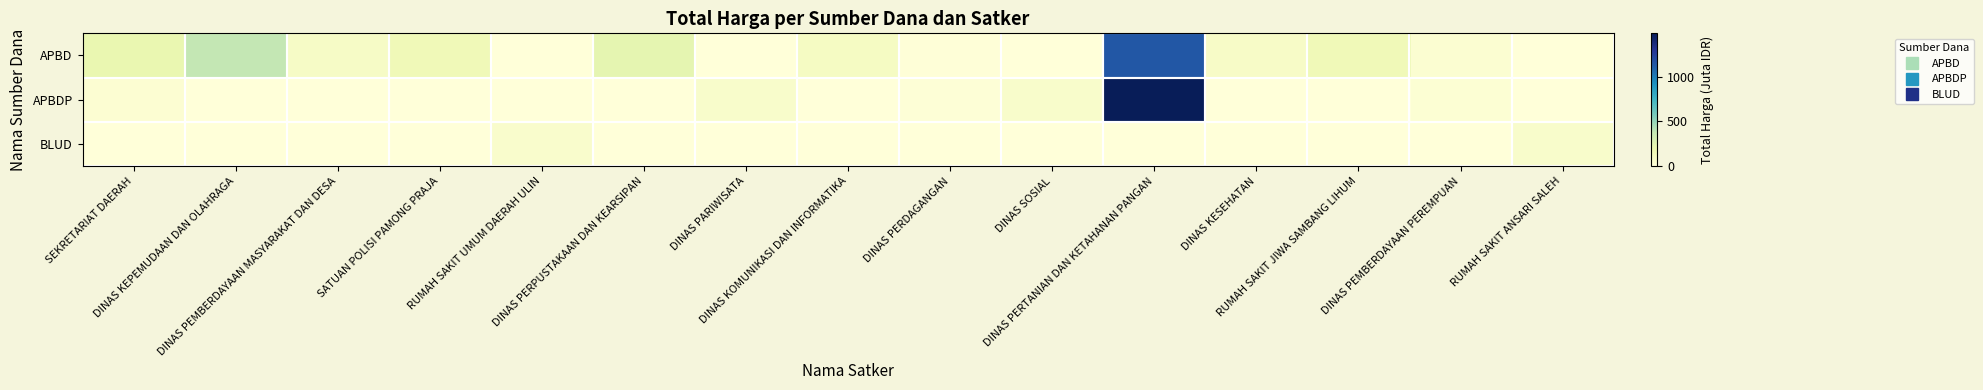

Which series has the widest spread of values?

APBDP